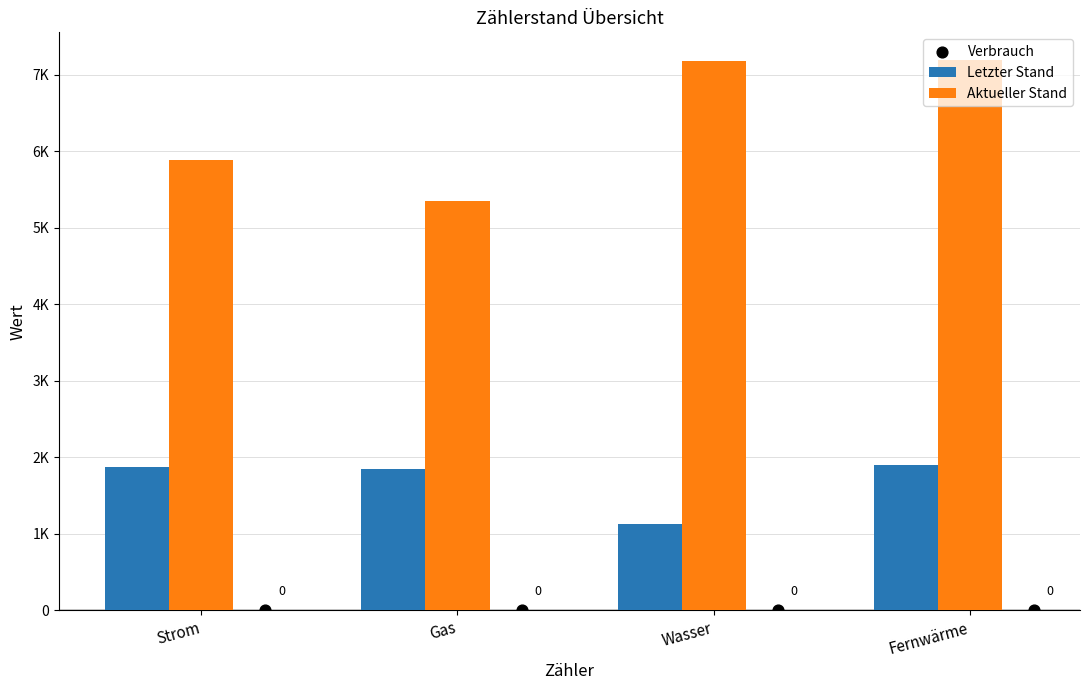

At how many categories does at least one series exceed 3939?

4